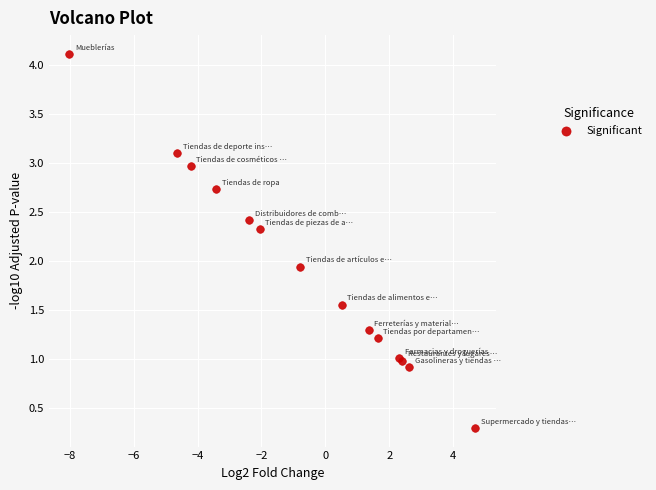

What Y value in the scatter plot is closest to 2?

1.9